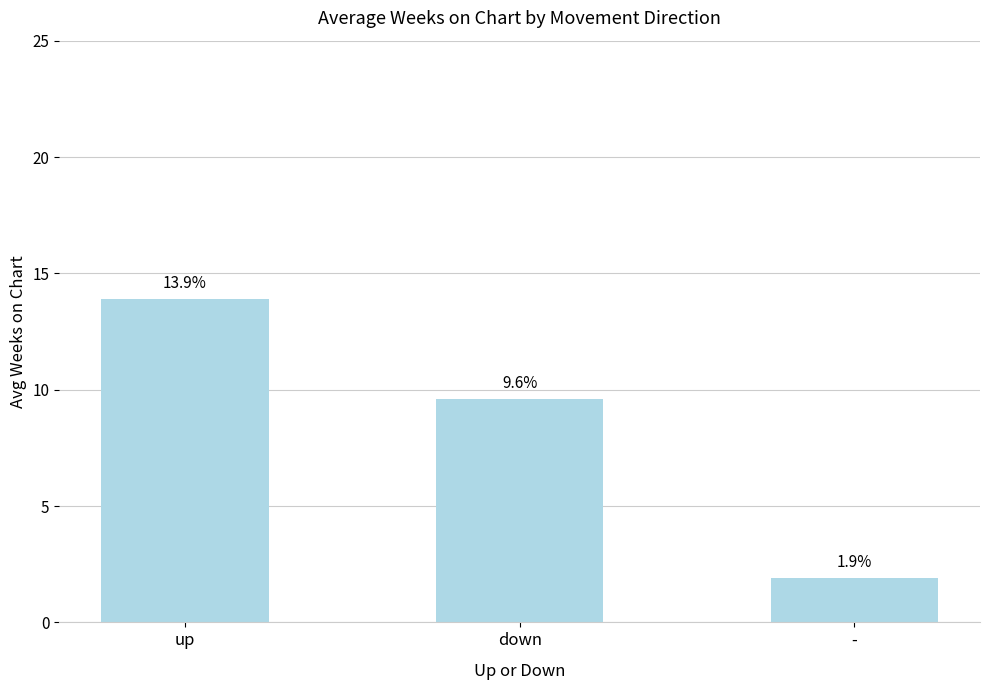

Read the value at down.

9.6